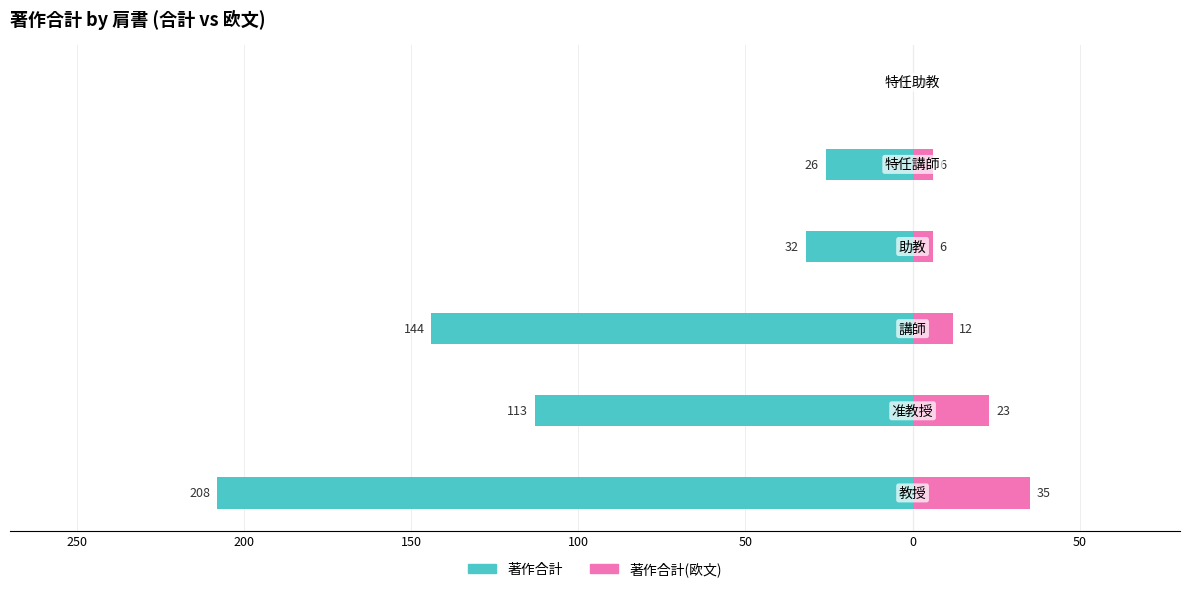

Is the value of 著作合計 at 0 greater than the value of 著作合計(欧文) at 50?

No